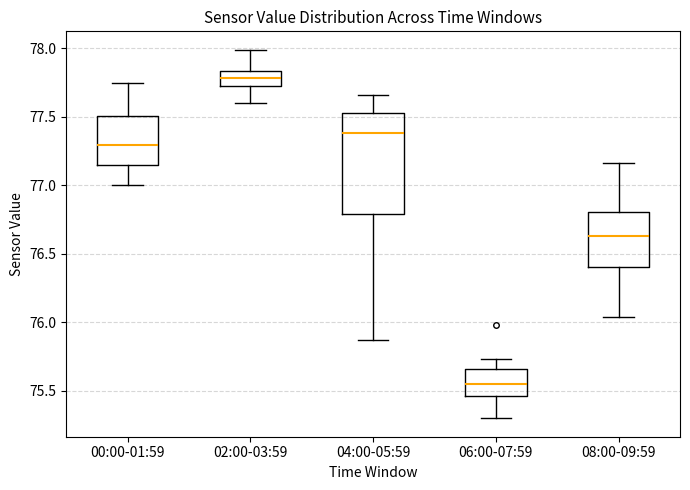

Where does the lower whisker of the box for 06:00-07:59 end on the y-axis? The values are not printed on the chart, so give them approximately, as read against the axis.

75.30